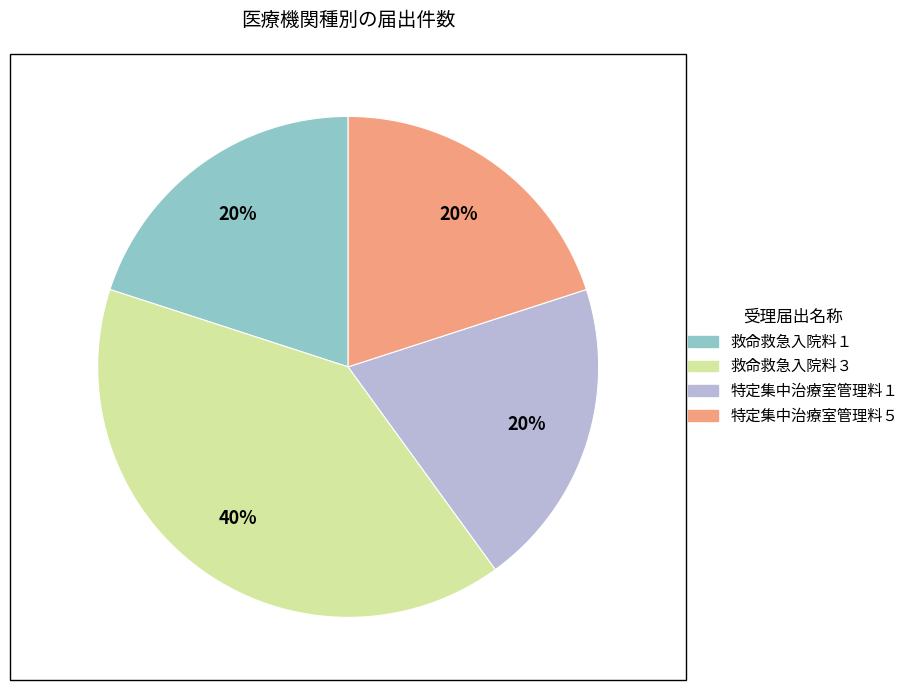

What is the largest slice in the pie chart?

救命救急入院料３